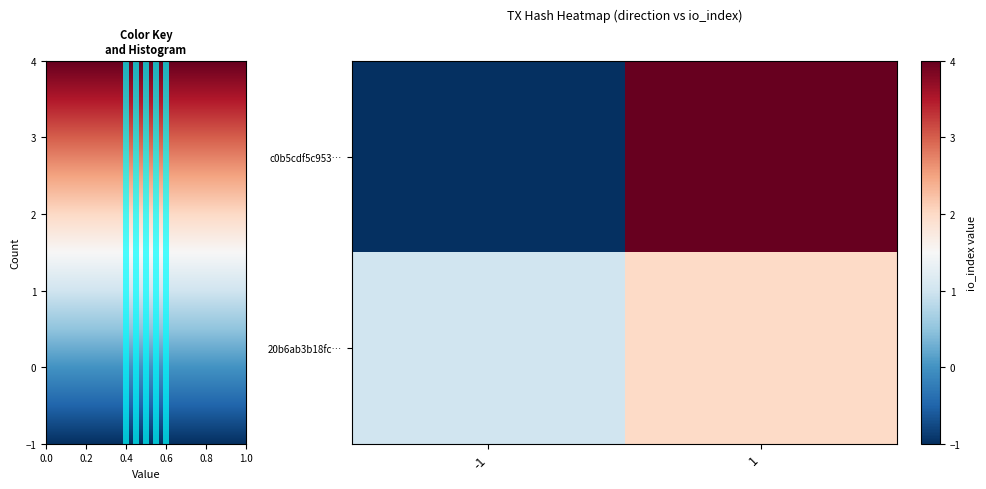

What is the spread (max minus min) of values at 1?

2